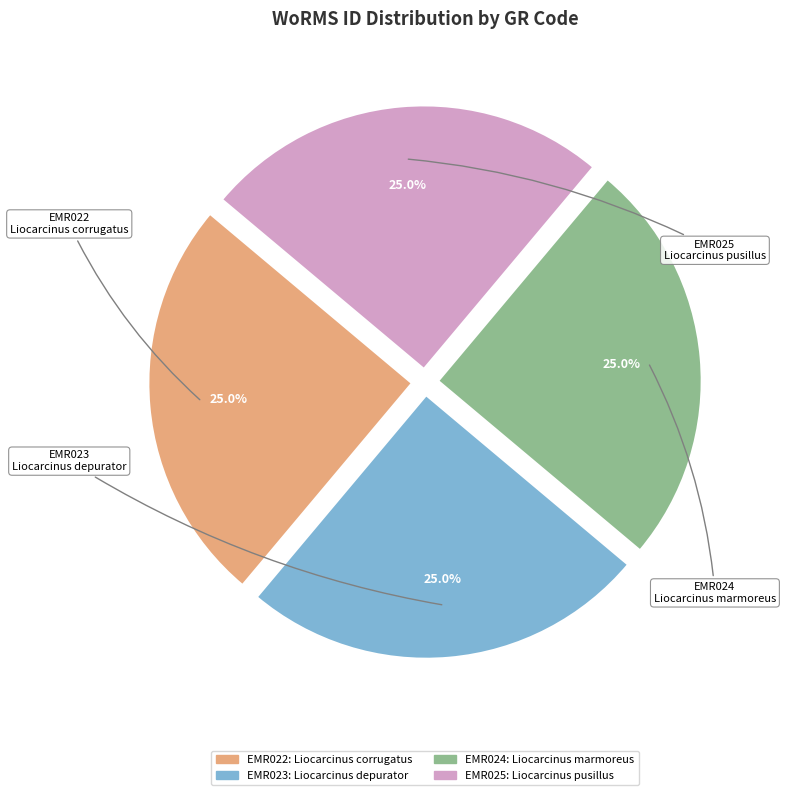

Does EMR023 account for over 50% of the chart?

No